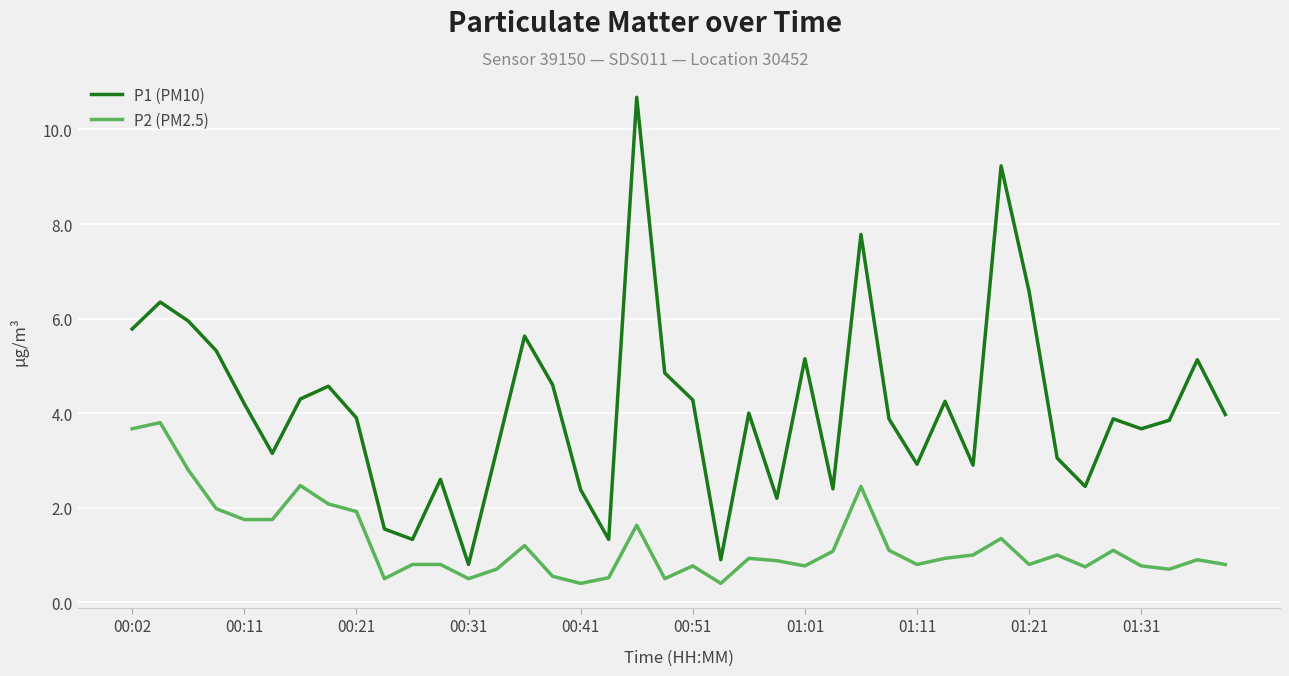

True or false: P2 (PM2.5) and P1 (PM10) cross at least once.

False